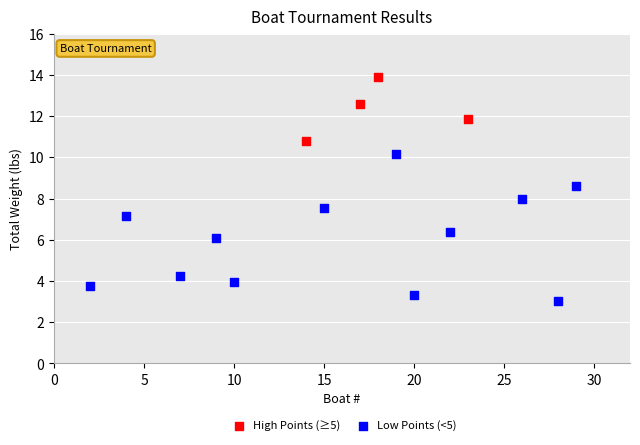

What are all the series names shown in the legend?

High Points (≥5), Low Points (<5)